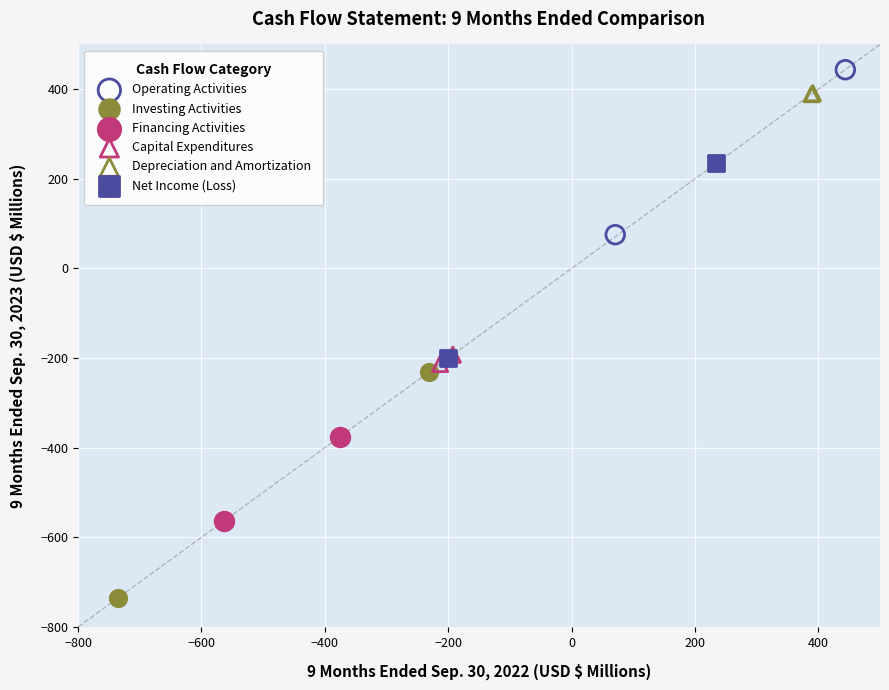

Which series has the largest Y range (max minus min)?

Investing Activities